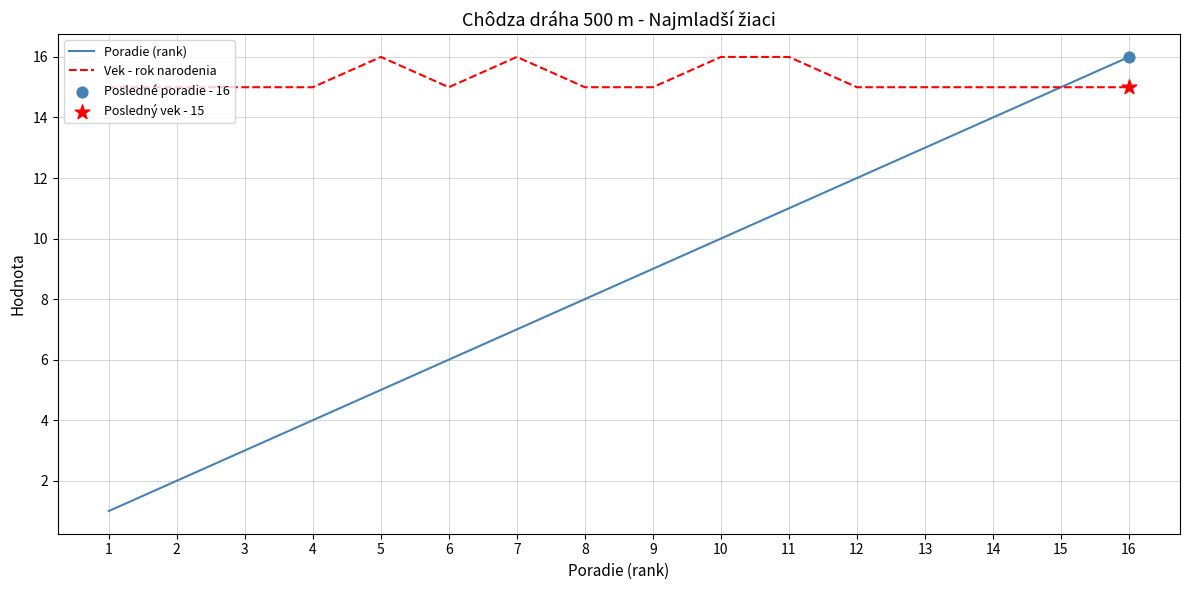

Which series has the largest range (max minus min)?

Poradie (rank)